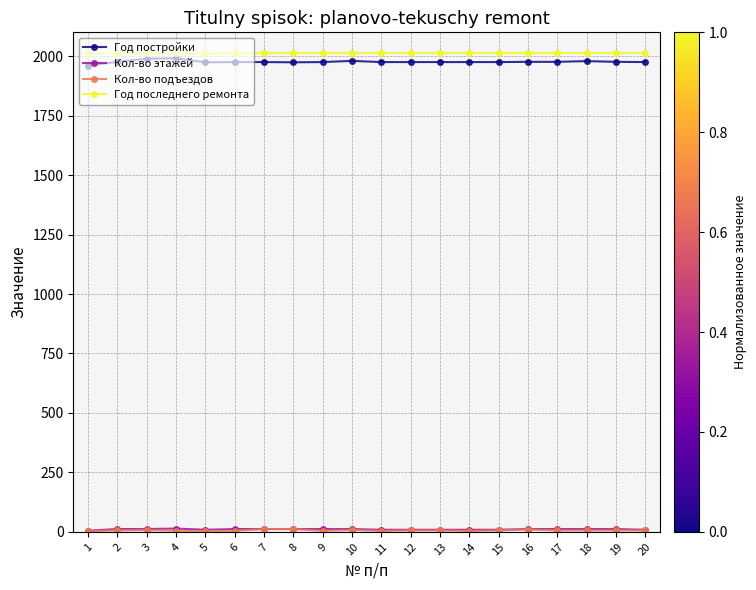

Which series has the widest spread of values?

Год постройки